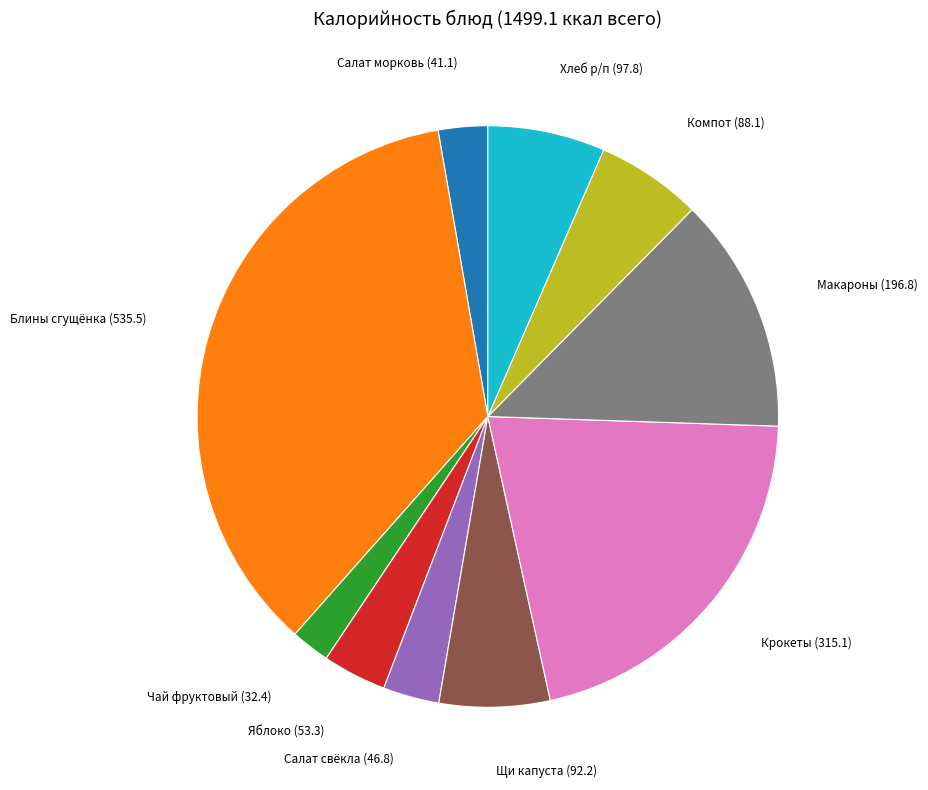

Count the number of slices in the pie.

10